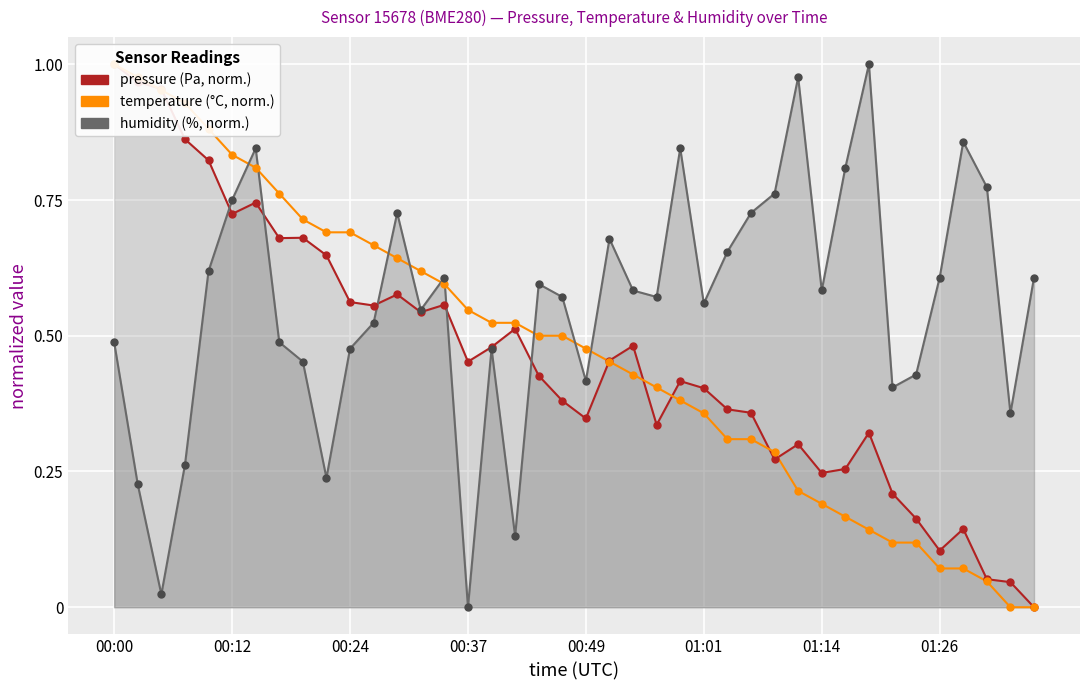

Which series has the largest total across all categories?

humidity